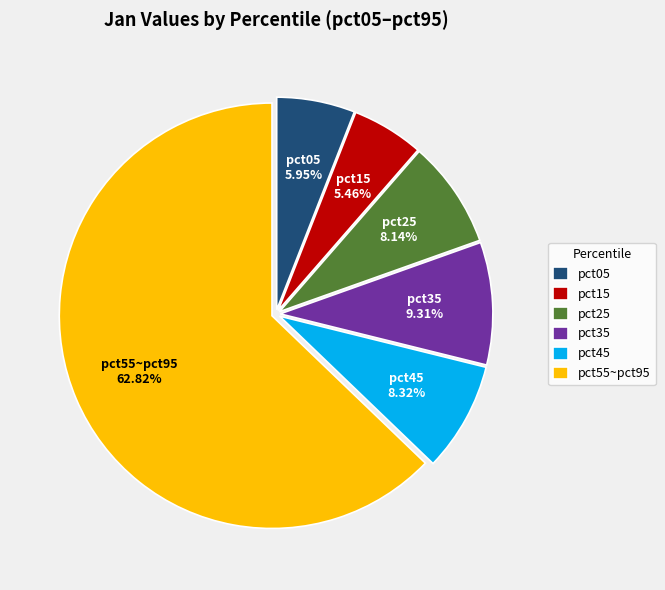

Count the number of slices in the pie.

6